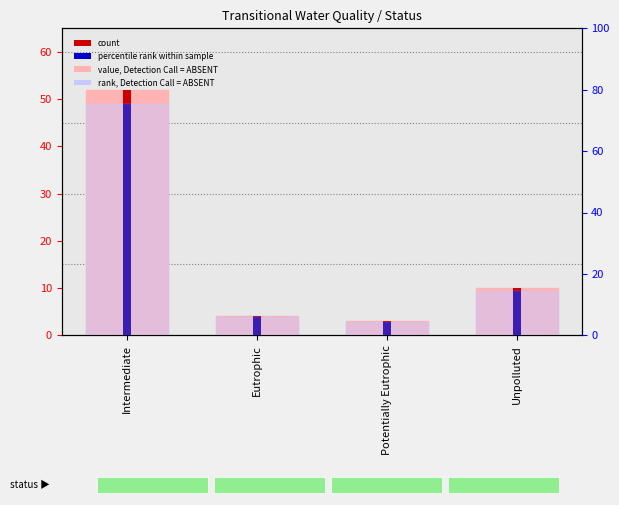

Which series has the largest total across all categories?

rank, Detection Call = ABSENT